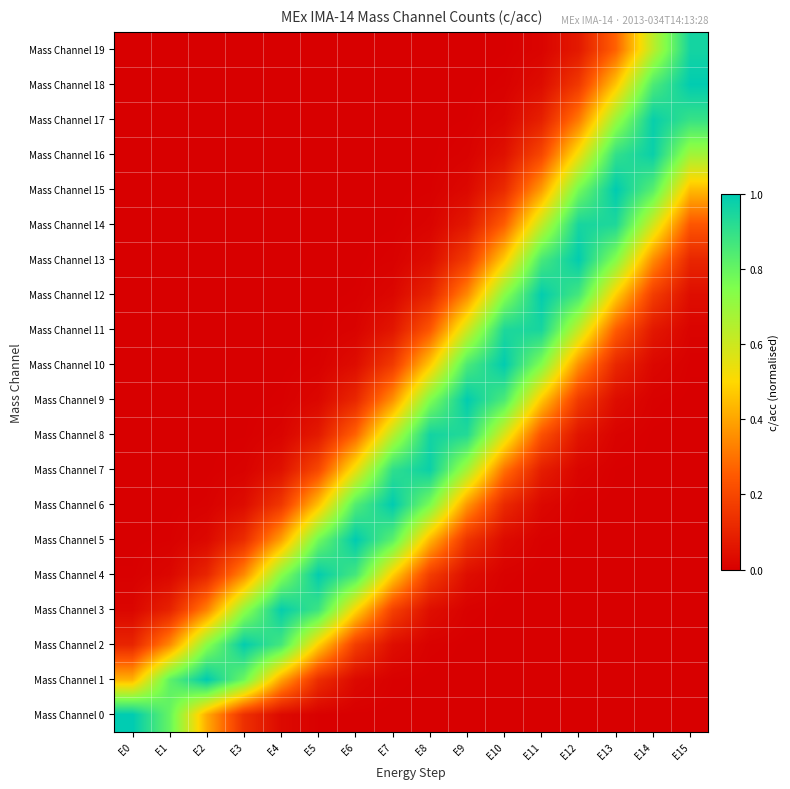

Which series has the widest spread of values?

Mass Channel 0